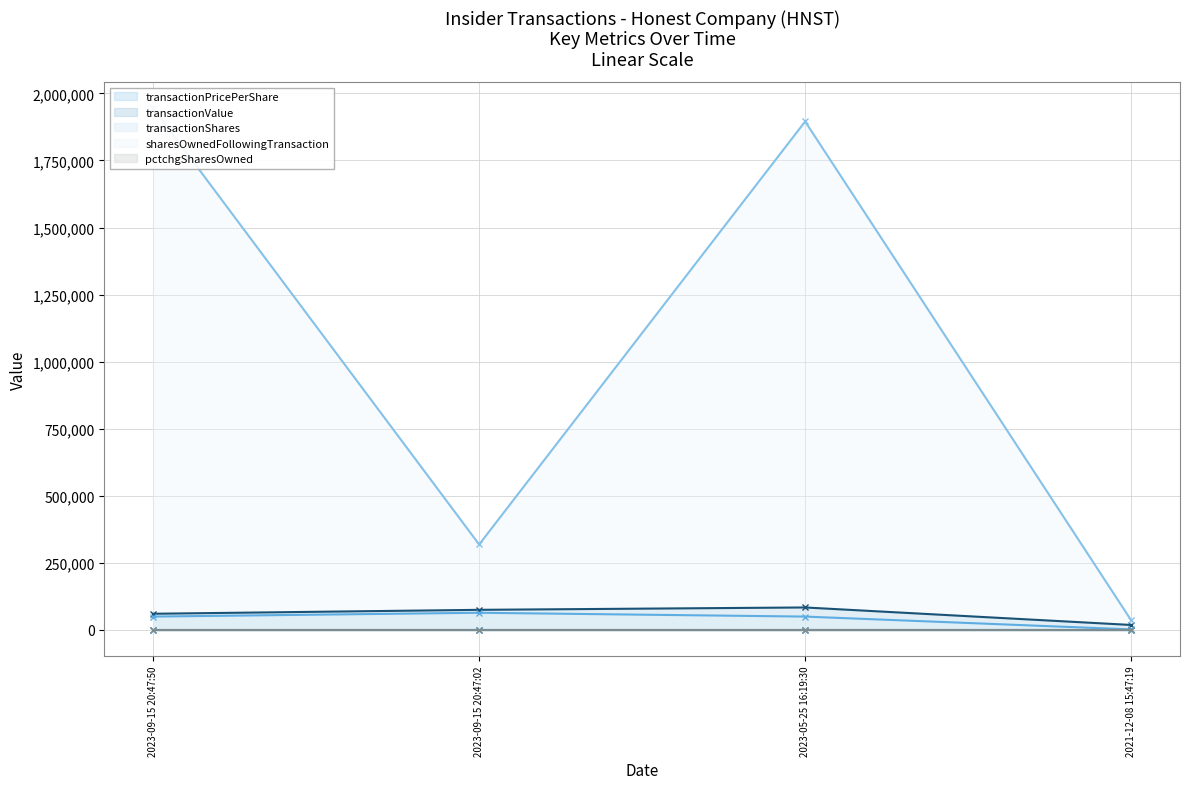

What position from the right is 2023-05-25 16:19:30?

2